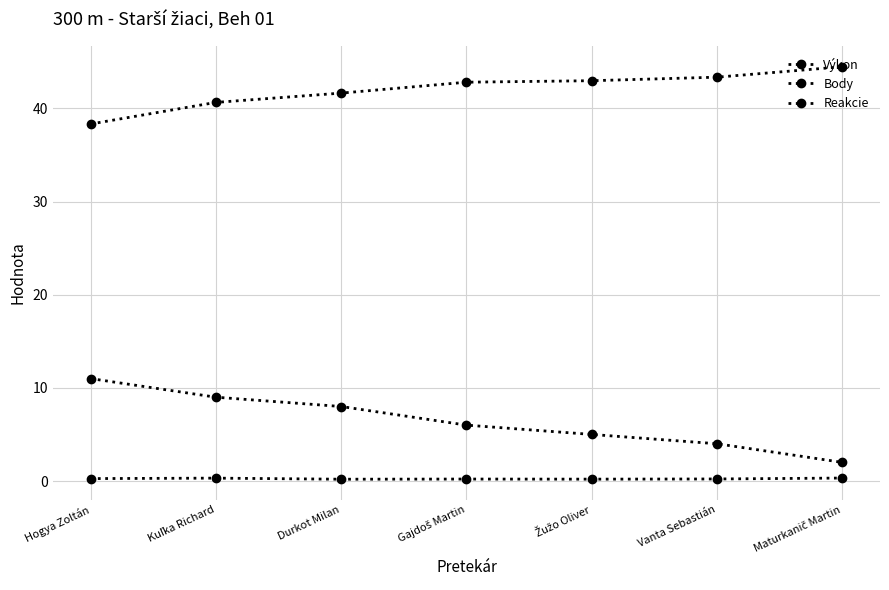

How many values in the Body series are below 6?

3